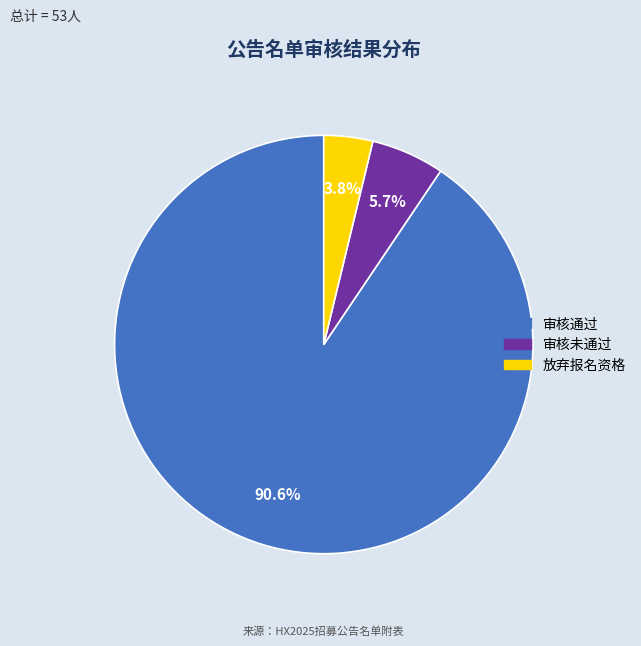

The 审核未通过 slice represents 14% of the pie. True or false?

False